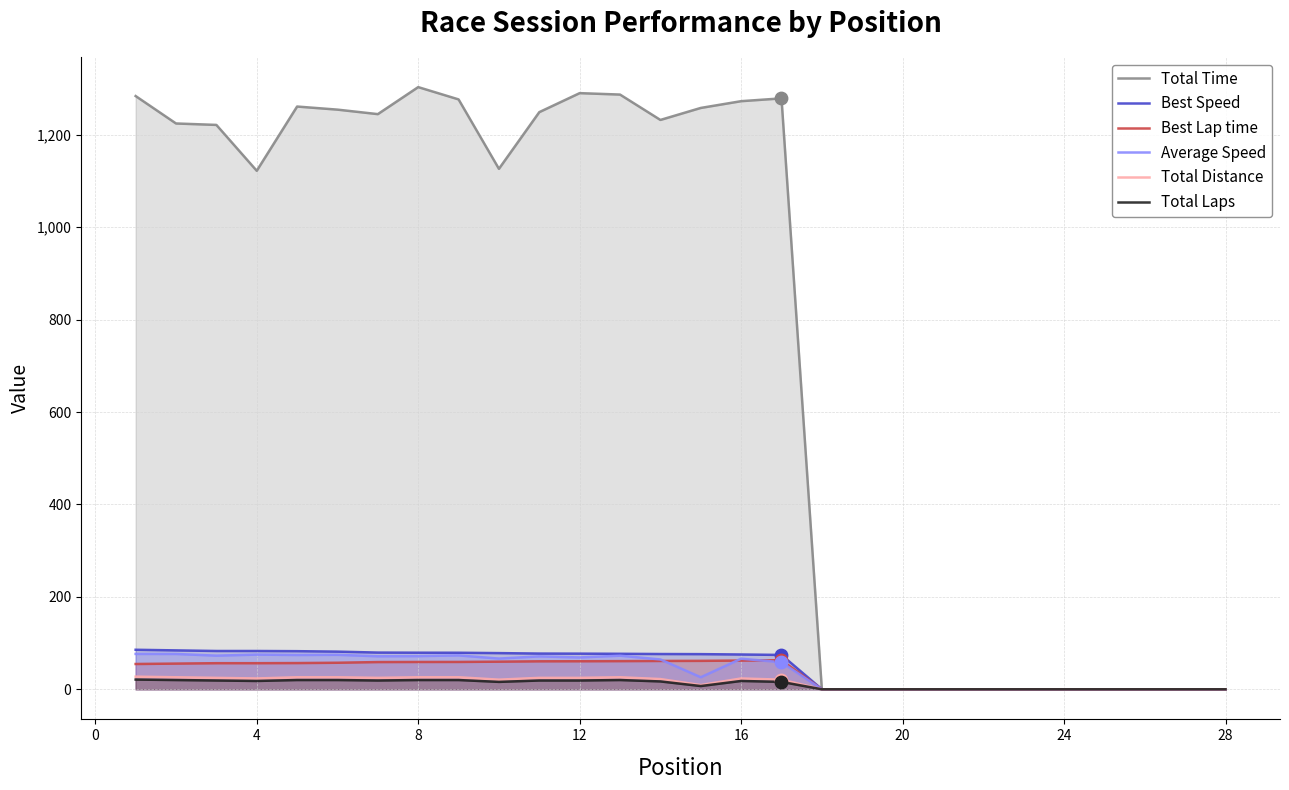

Which series has the largest Y range (max minus min)?

Total Time